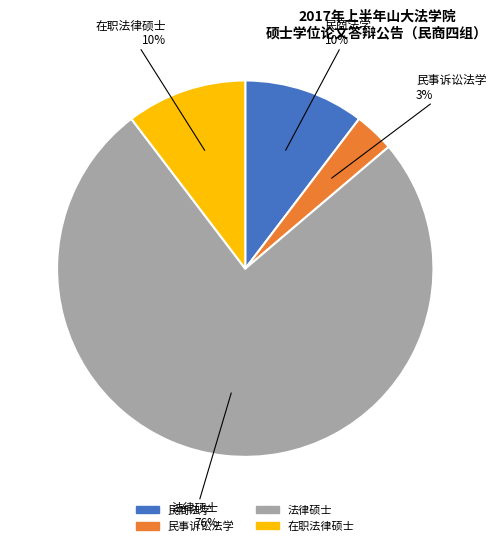

How many slices are in this pie chart?

4